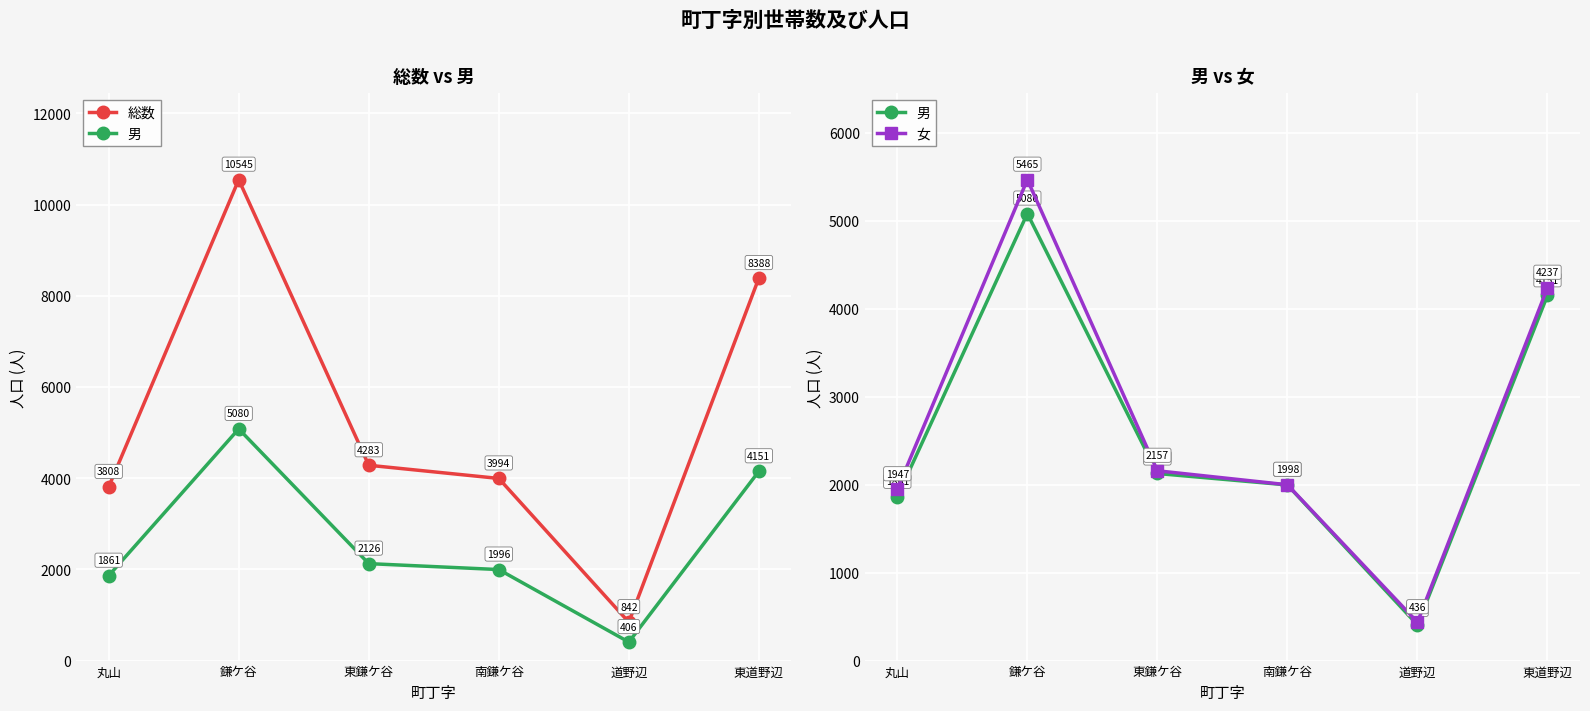

What is the highest value of the 男 series?

5080